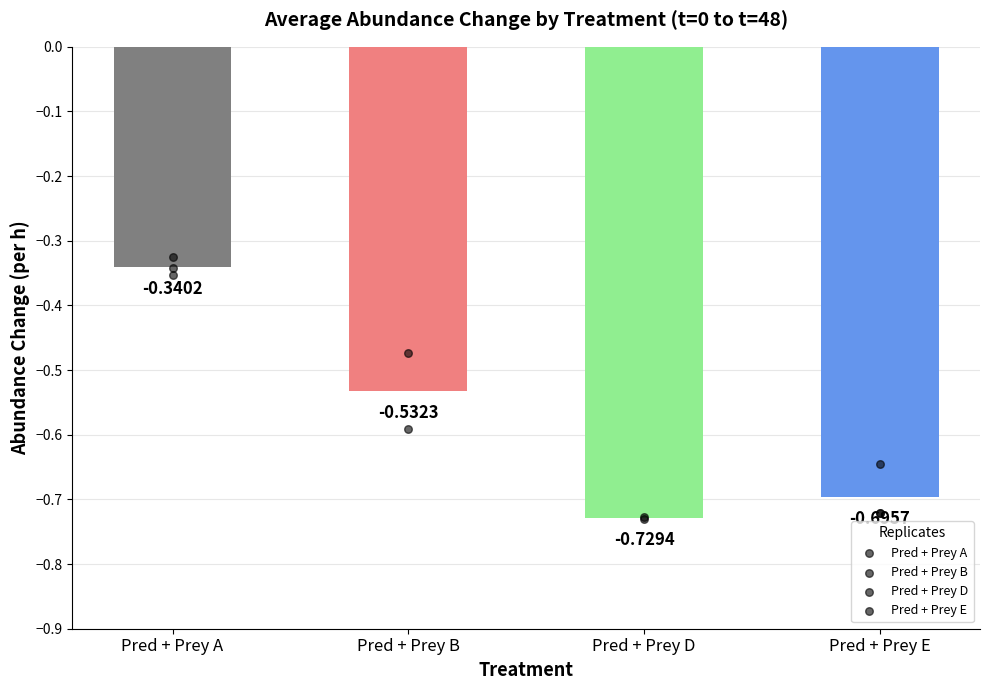

At which category is the sum across all series the highest?

Pred + Prey A